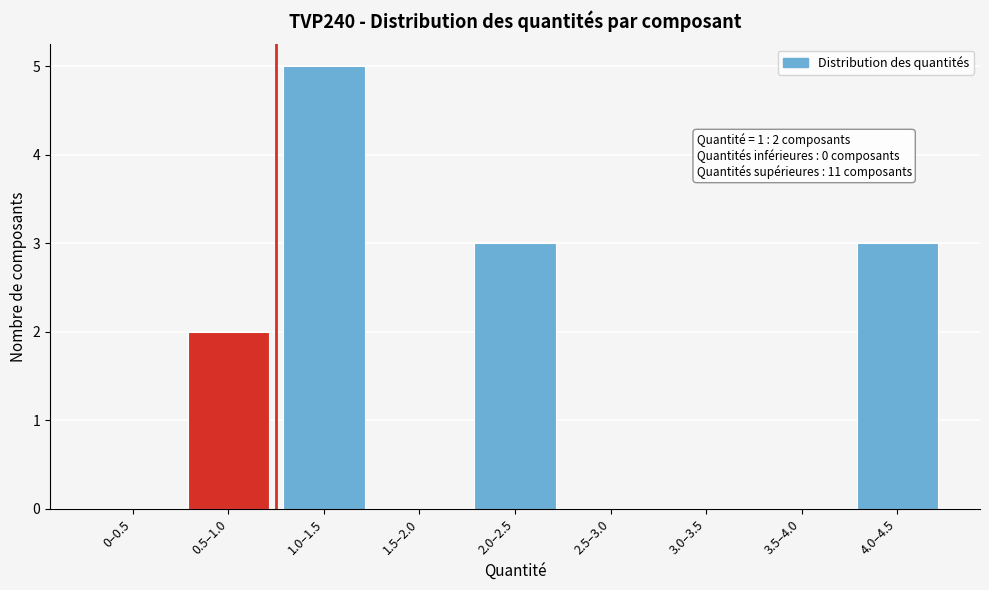

Reading left to right, list all the values displayed in this chart.

0–0.5=0	0.5–1.0=2	1.0–1.5=5	1.5–2.0=0	2.0–2.5=3	2.5–3.0=0	3.0–3.5=0	3.5–4.0=0	4.0–4.5=3